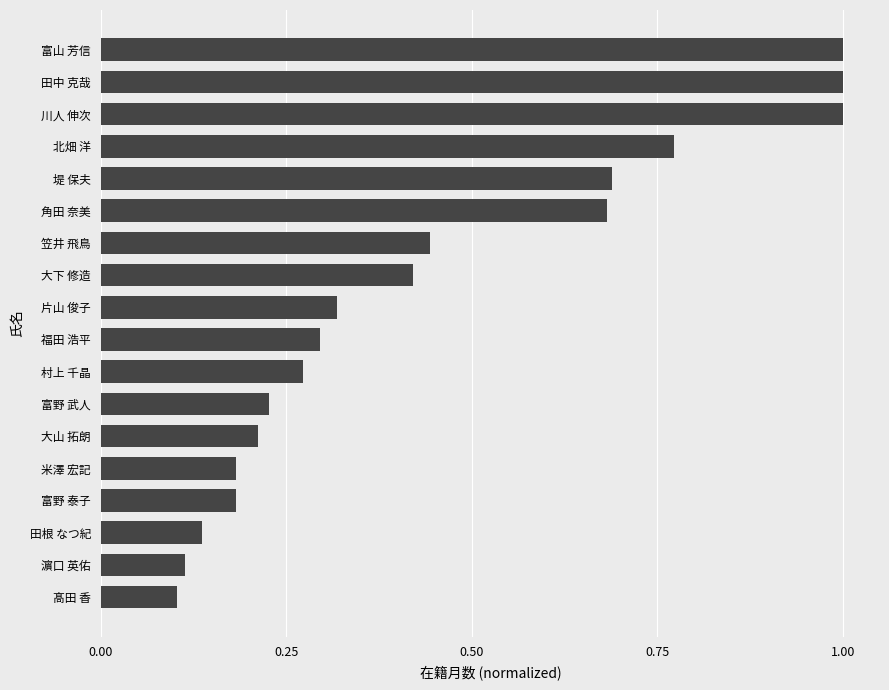

What is the difference between the maximum and minimum values?

0.9